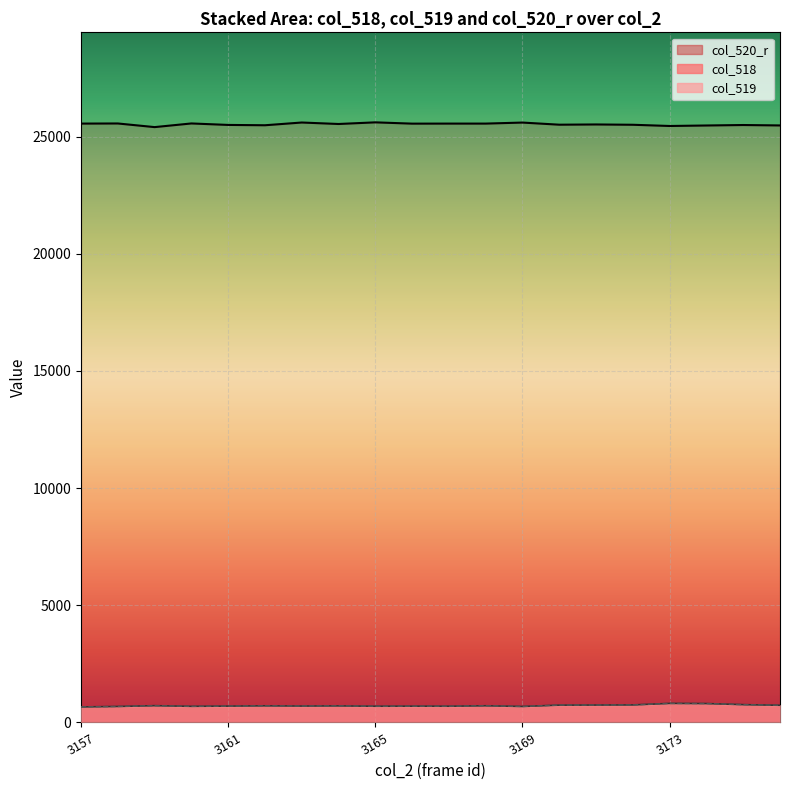

What position from the right is 3173?

4